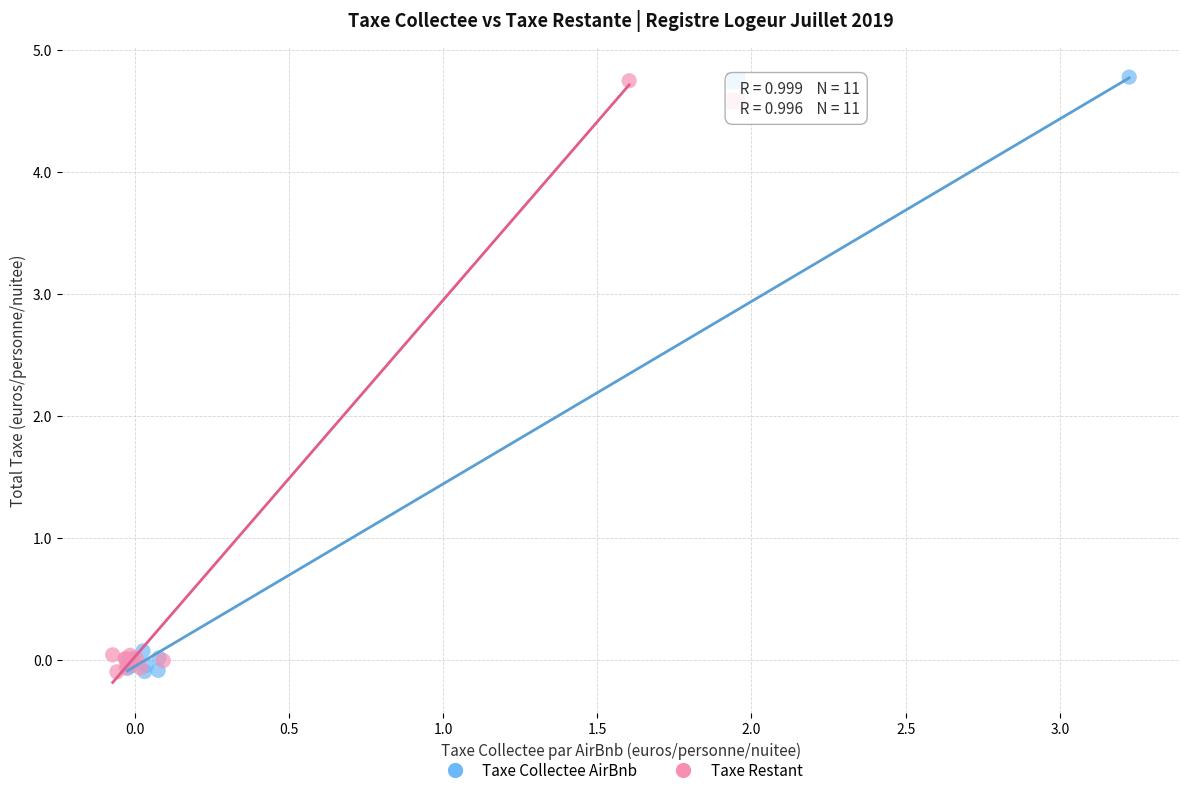

What are all the series names shown in the legend?

Taxe Collectee AirBnb, Taxe Restant